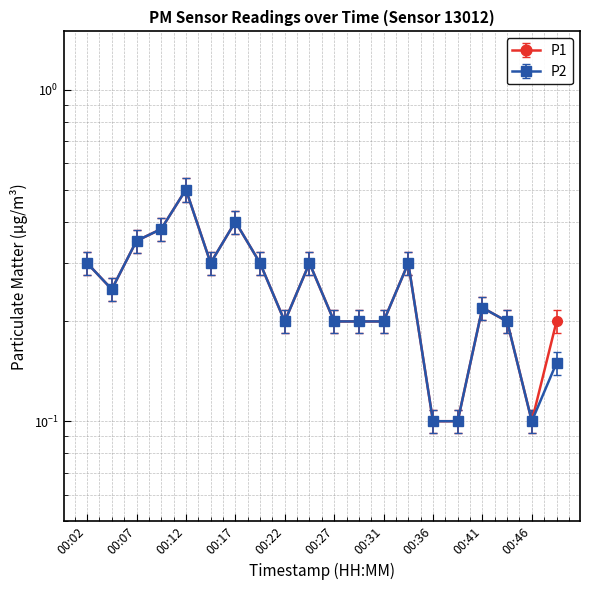

What is the greatest value displayed?

0.5